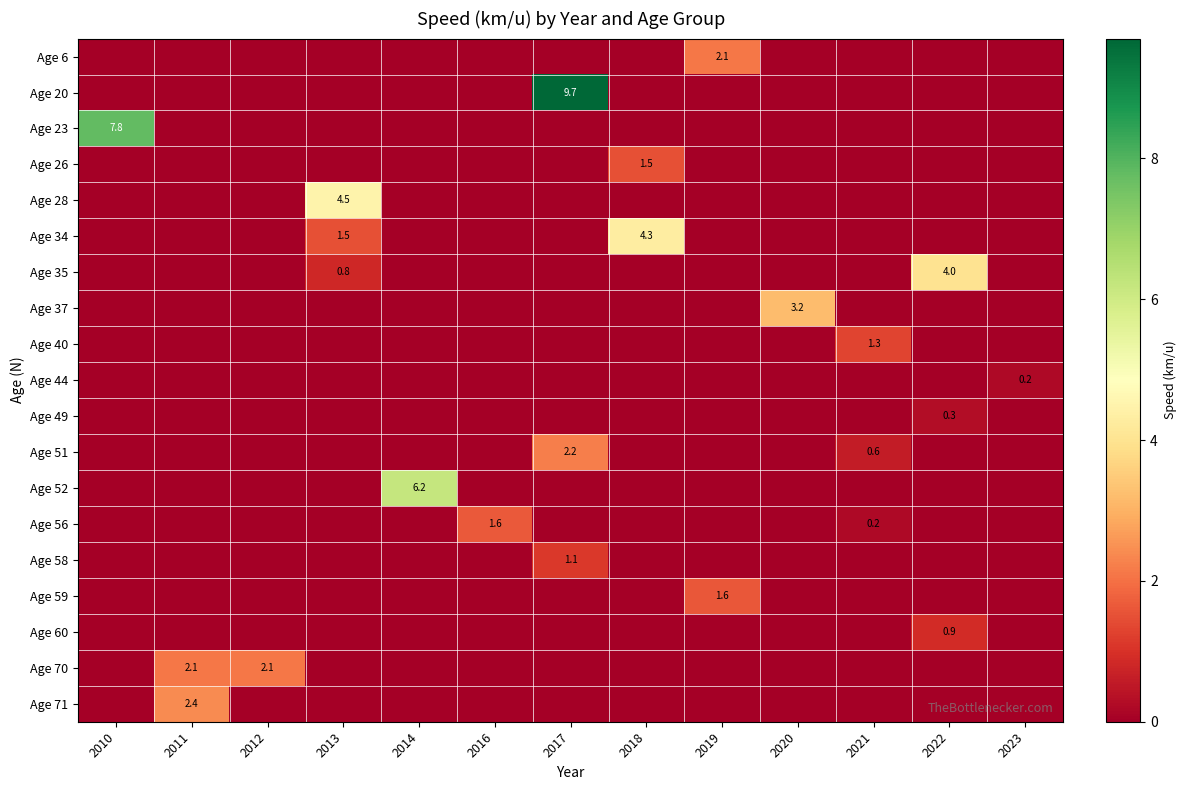

True or false: Age 28 has a value of 7.2 at 2013.

False